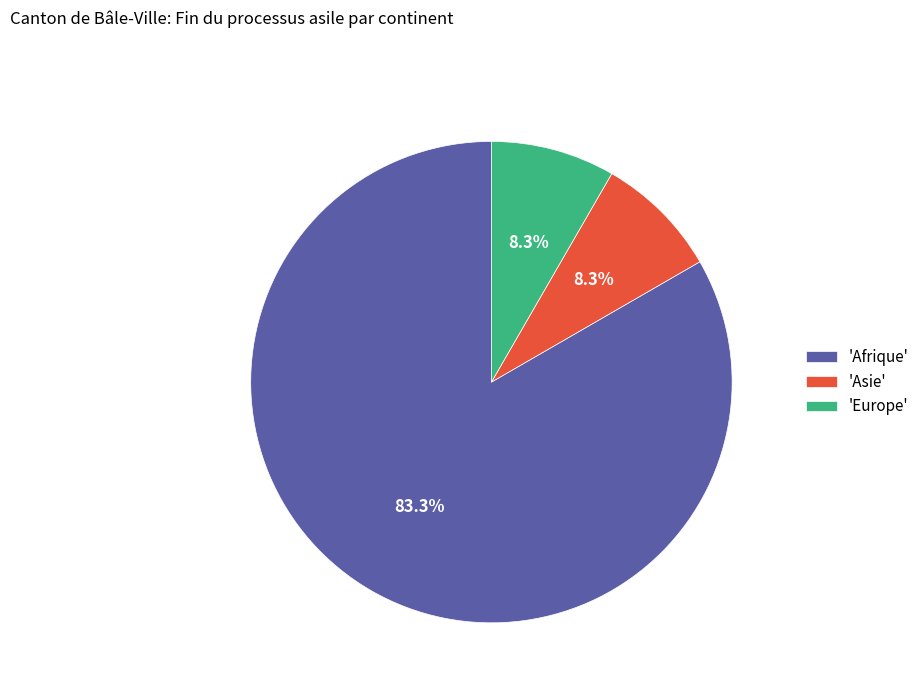

Approximately how many times larger is the value at 'Asie' compared to 'Europe'?

1.0